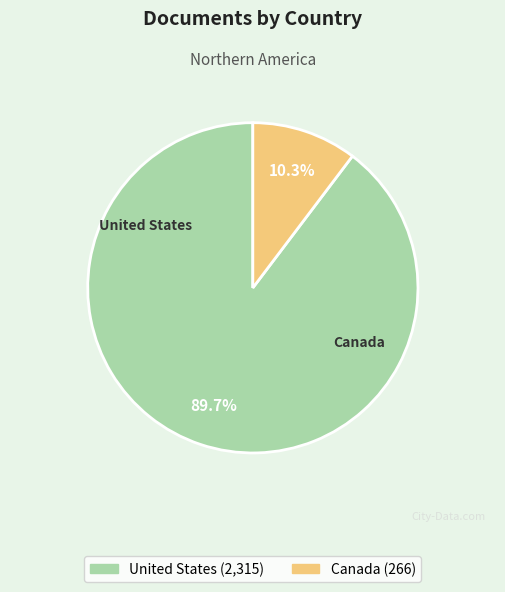

Which slice is the largest?

United States